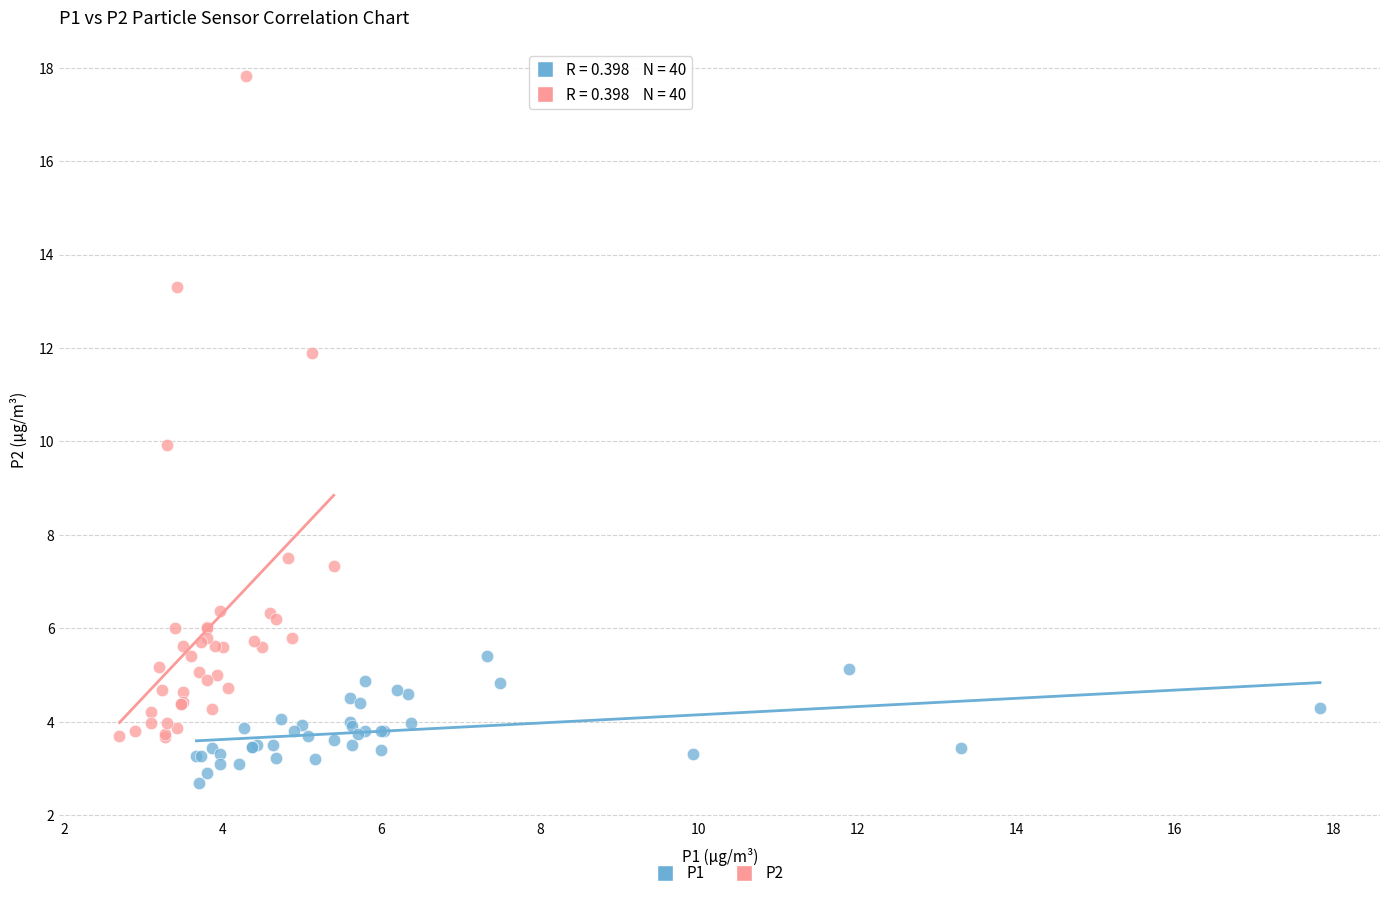

What are all the series names shown in the legend?

P1, P2